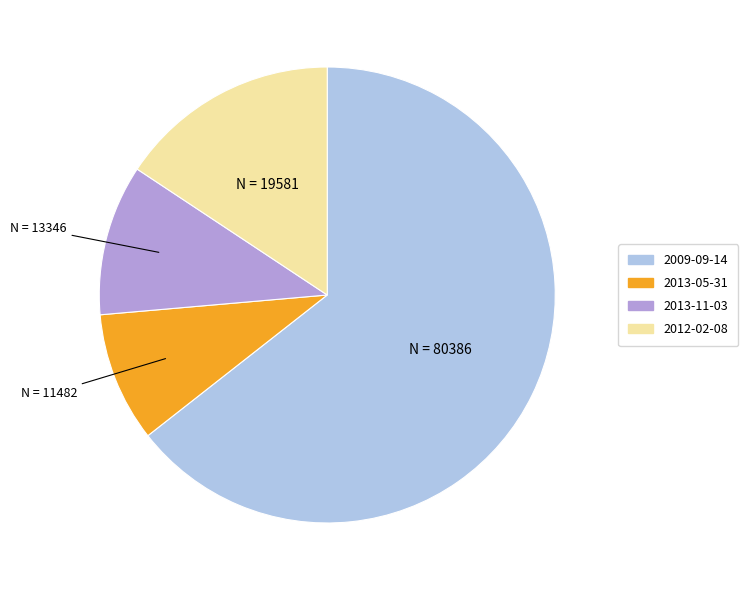

Does any single category account for the majority?

Yes